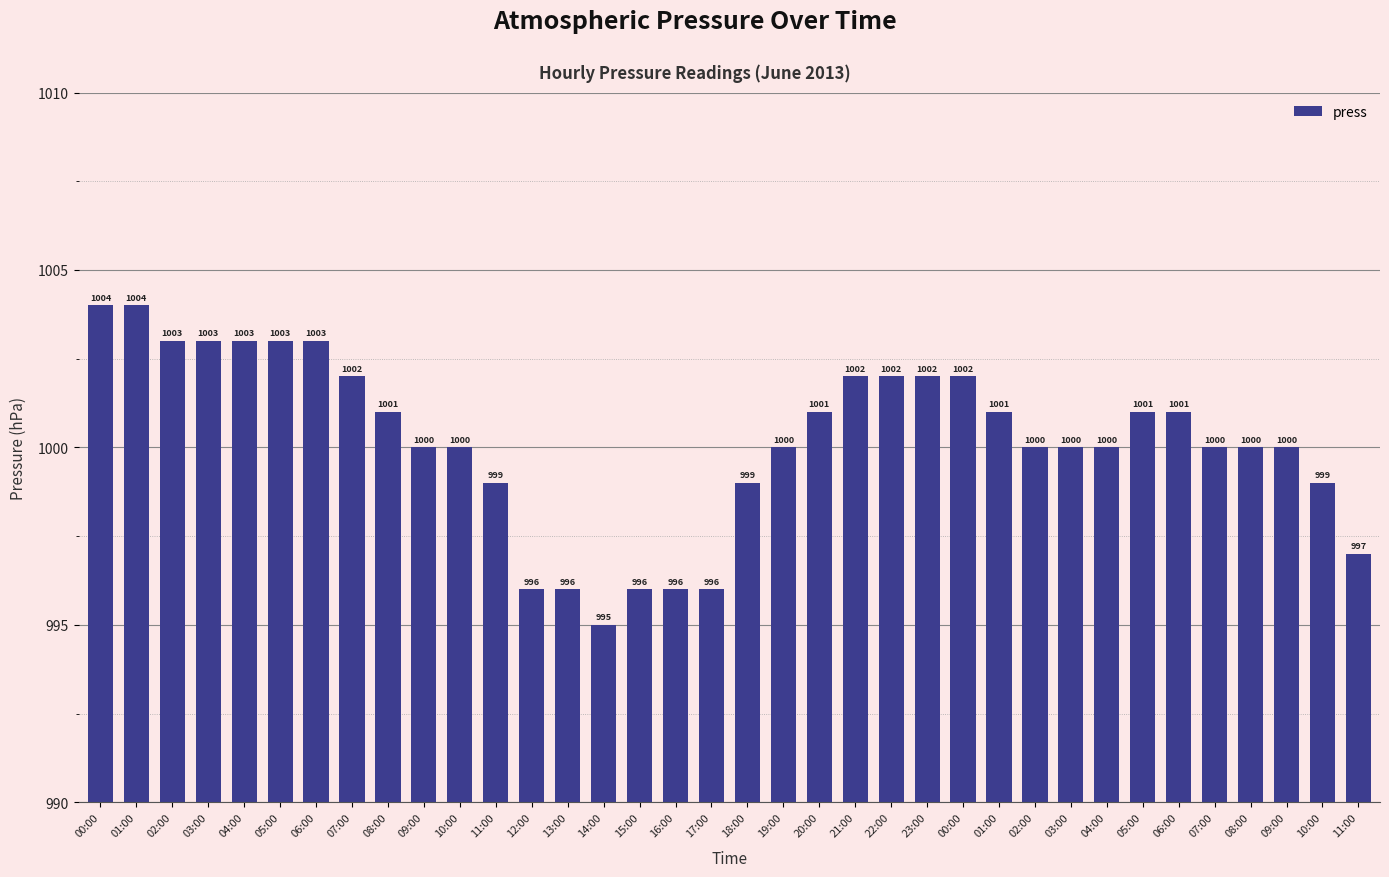

List the labels in order of value, largest first.

00:00, 01:00, 02:00, 03:00, 04:00, 05:00, 06:00, 07:00, 21:00, 22:00, 23:00, 00:00, 08:00, 20:00, 01:00, 05:00, 06:00, 09:00, 10:00, 19:00, 02:00, 03:00, 04:00, 07:00, 08:00, 09:00, 11:00, 18:00, 10:00, 11:00, 12:00, 13:00, 15:00, 16:00, 17:00, 14:00